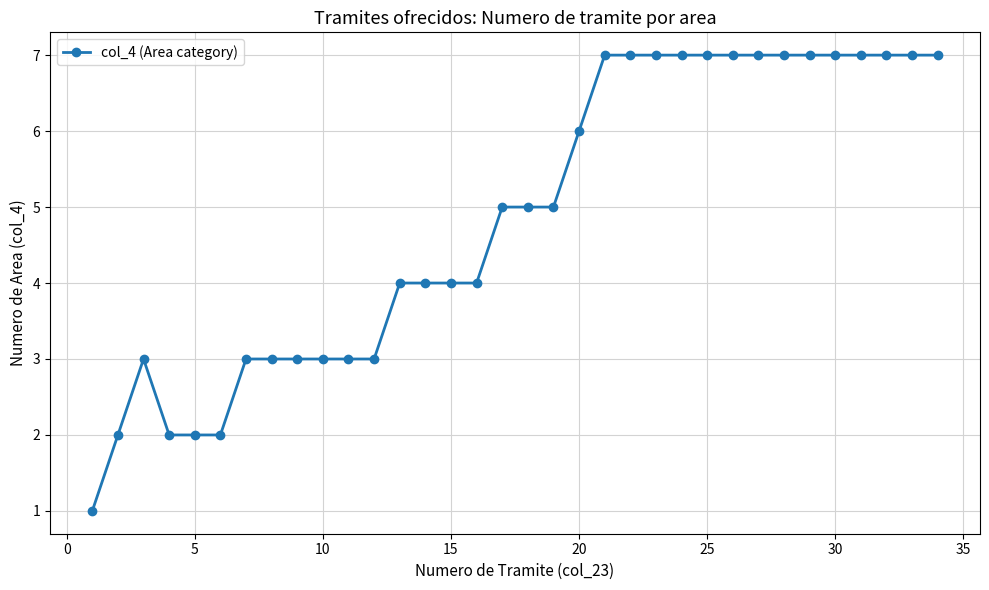

How many values are between 3 and 7?

29